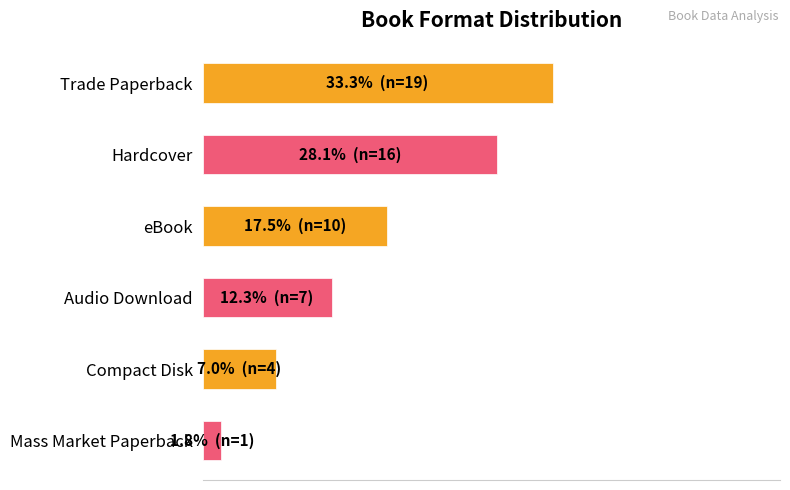

At which category does the chart reach its minimum across all series?

Mass Market Paperback